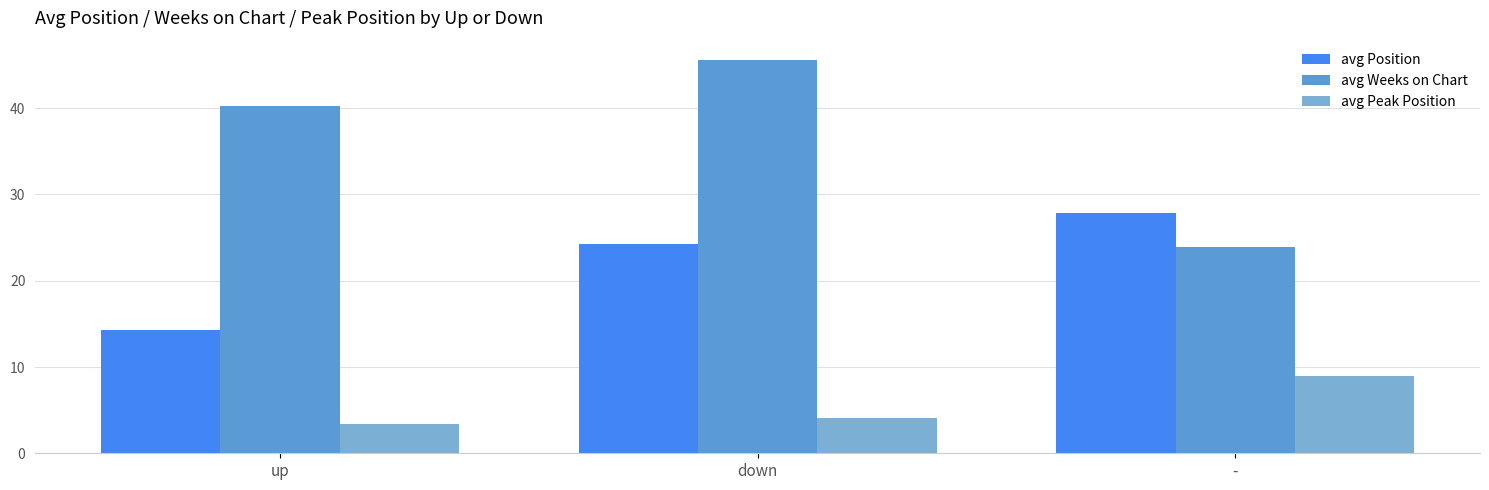

What is the total value across all series at down?

73.9